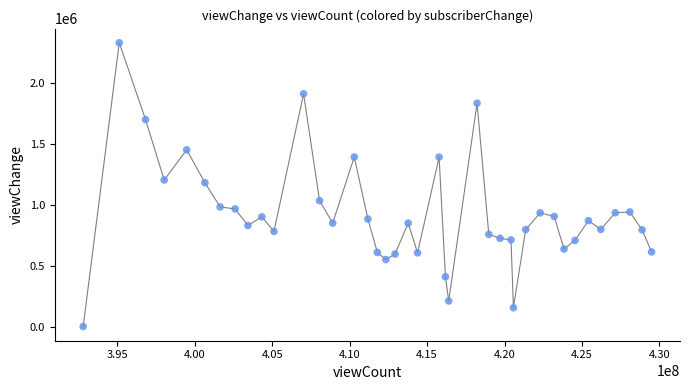

What is the range of X values (max minus min)?

36689789